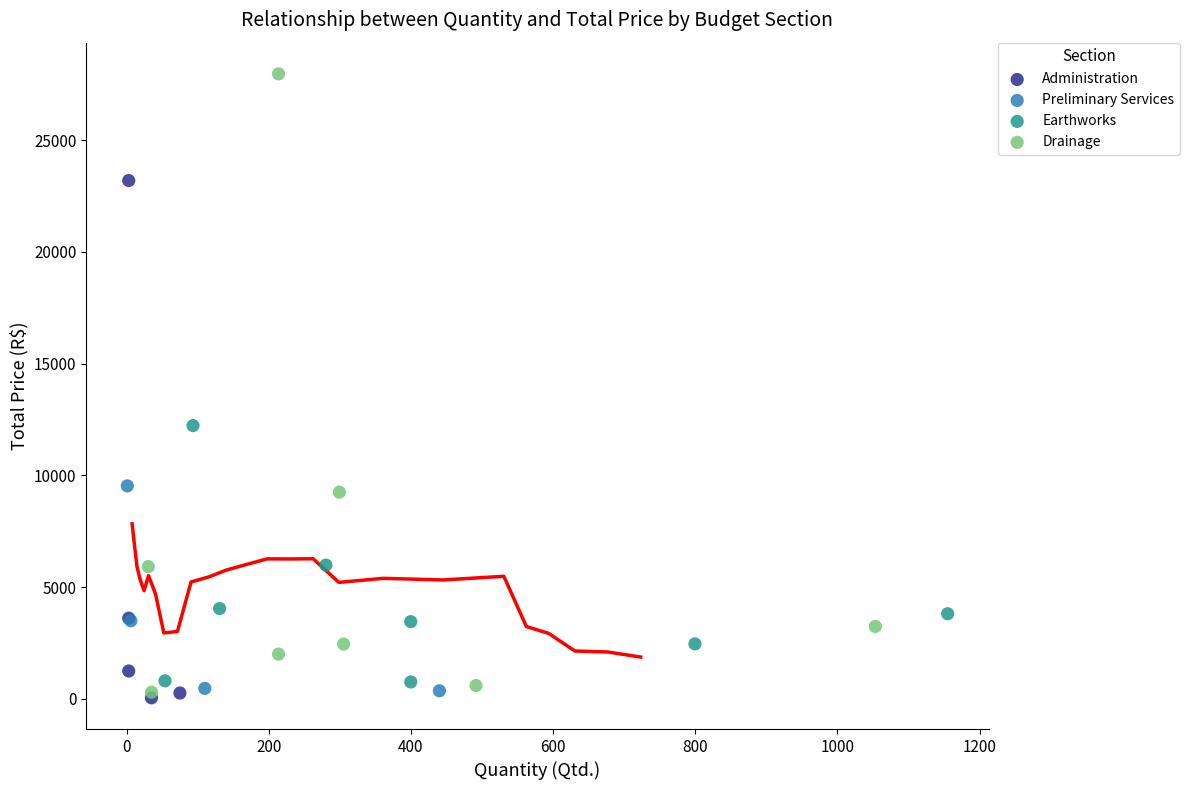

Which series has the largest Y range (max minus min)?

Drainage